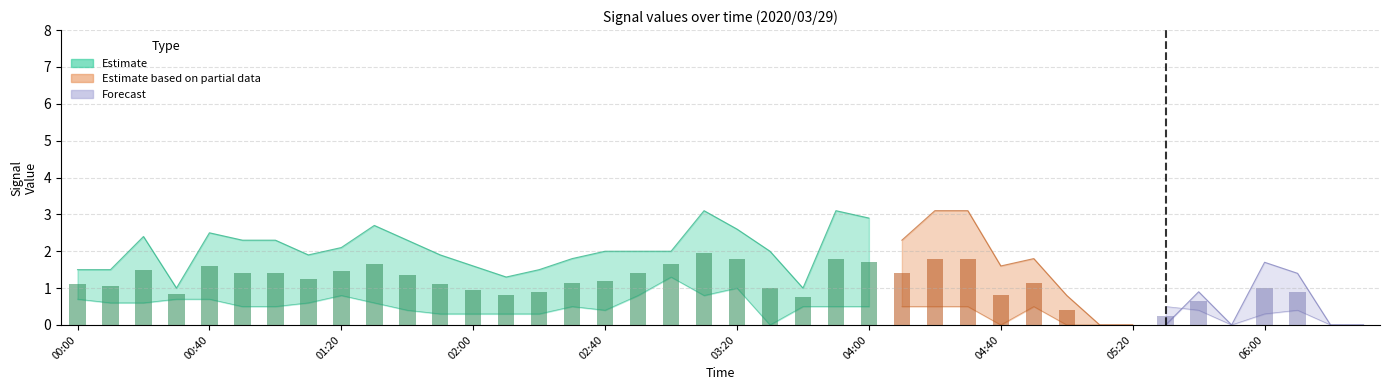

What is the label of the 10th bar from the right?

2020/03/29 05:00